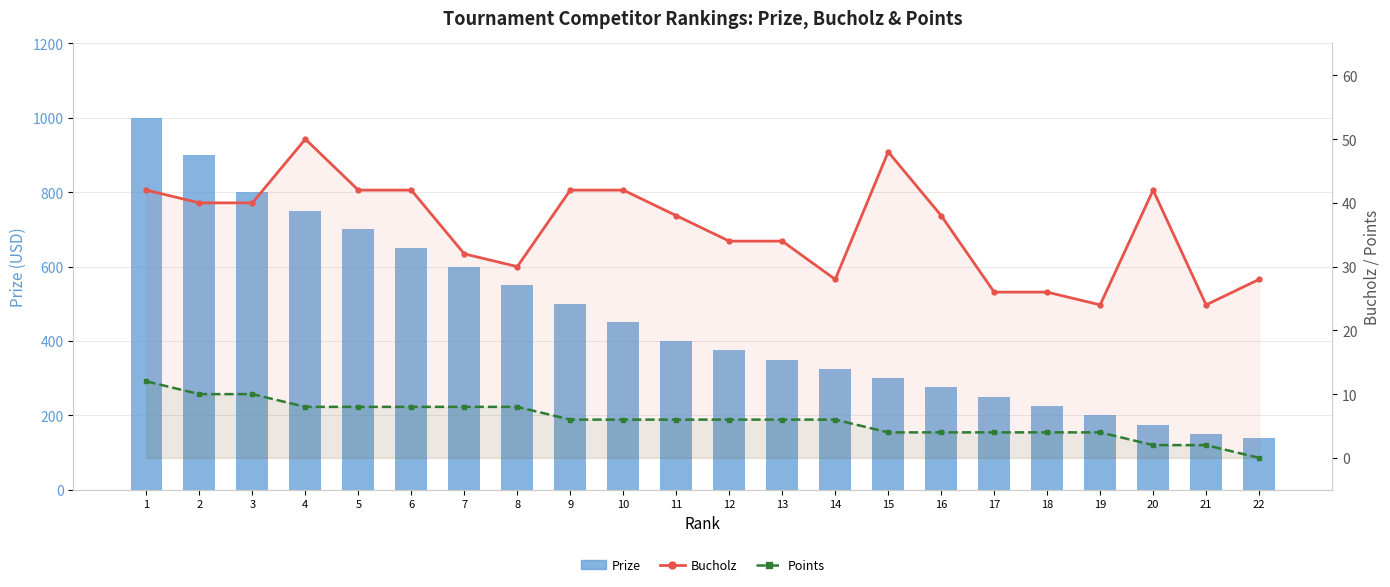

What is the difference between the maximum and second lowest values in the Bucholz series?

26